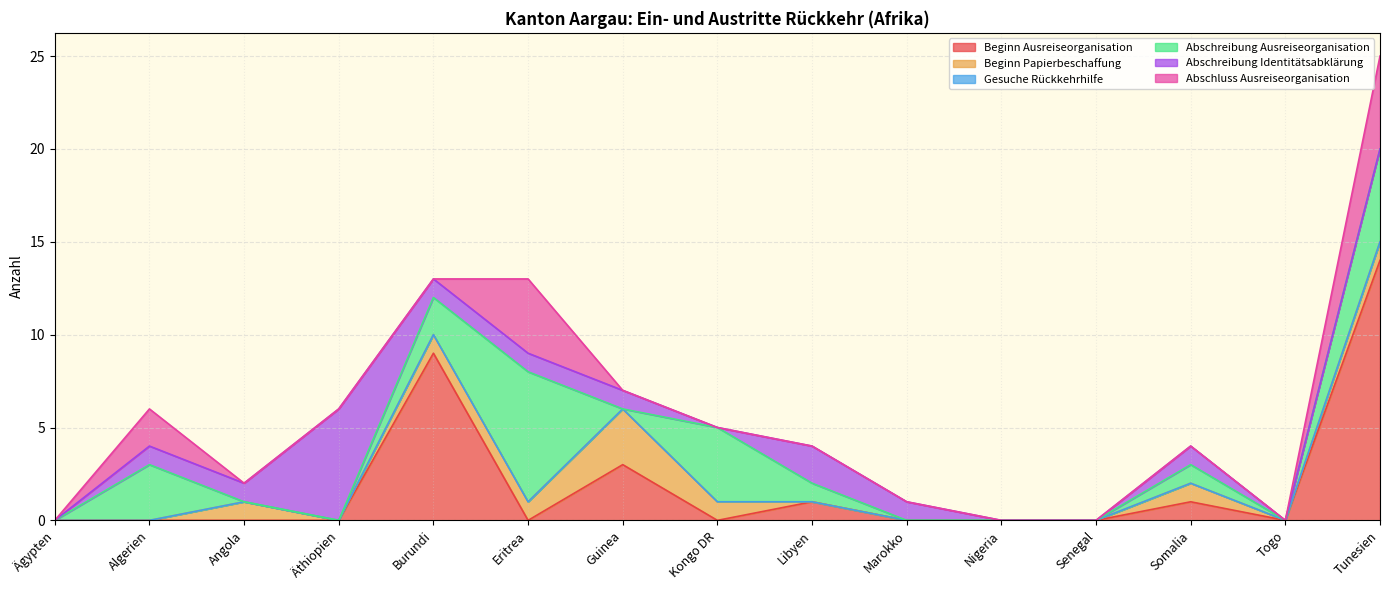

What is the label of the 12th point from the right?

Äthiopien